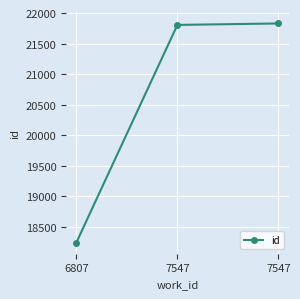

Does the chart have visible grid lines?

Yes